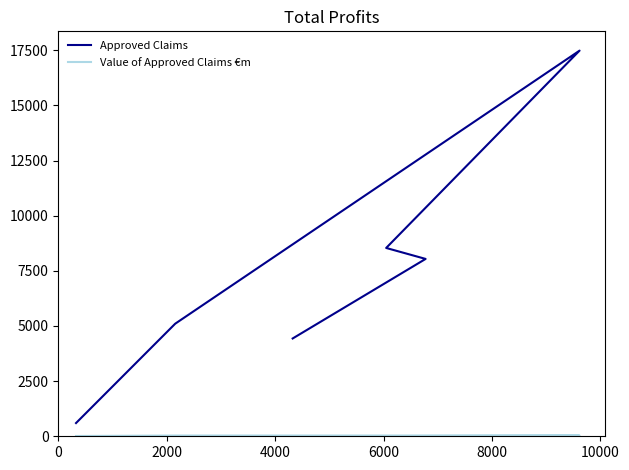

True or false: Value of Approved Claims €m has a value of 7.2 at 2000.

False